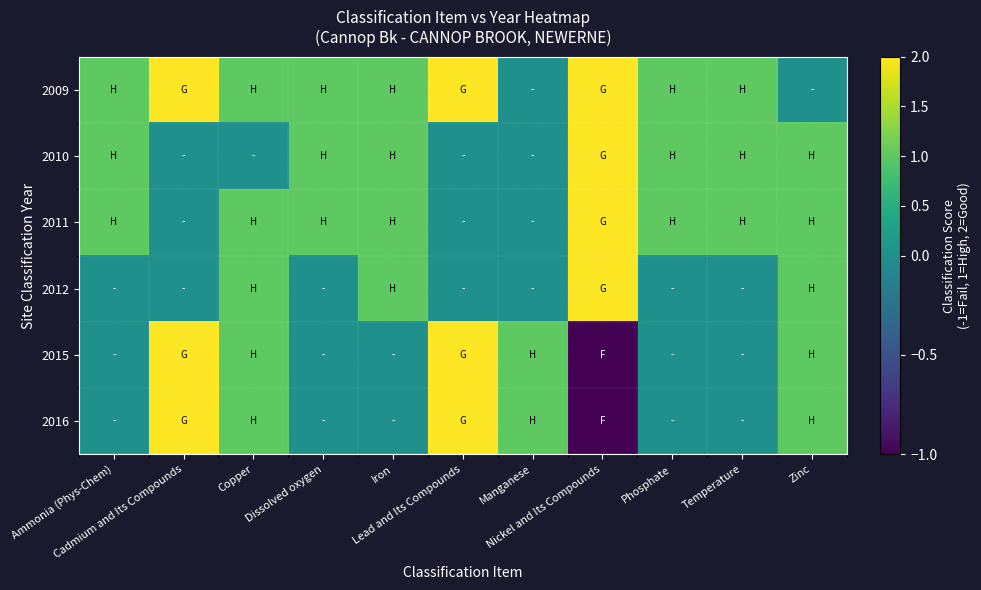

At which category is the sum across all series the highest?

Cadmium and Its Compounds